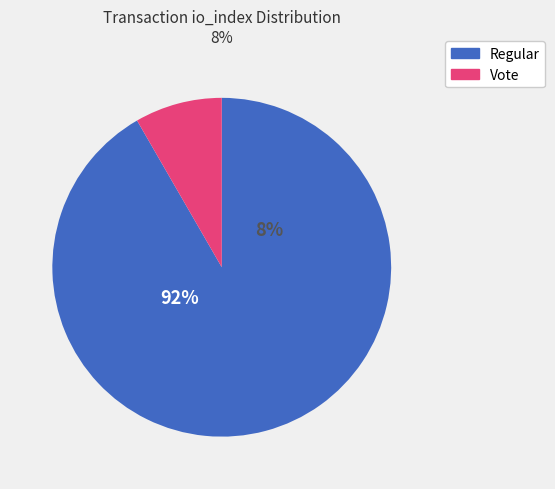

Rank the categories by value from lowest to highest.

Vote, Regular